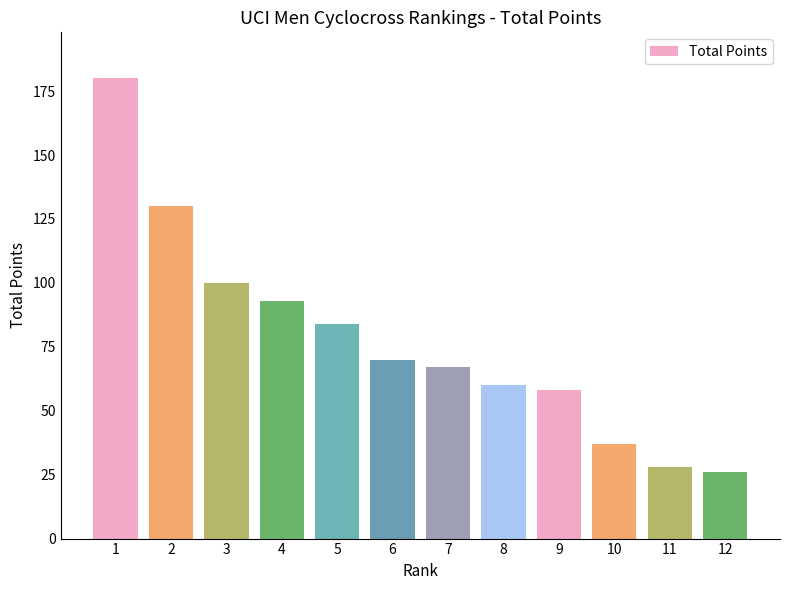

Reading right to left, what are all the values shown in this chart?

12=26	11=28	10=37	9=58	8=60	7=67	6=70	5=84	4=93	3=100	2=130	1=180